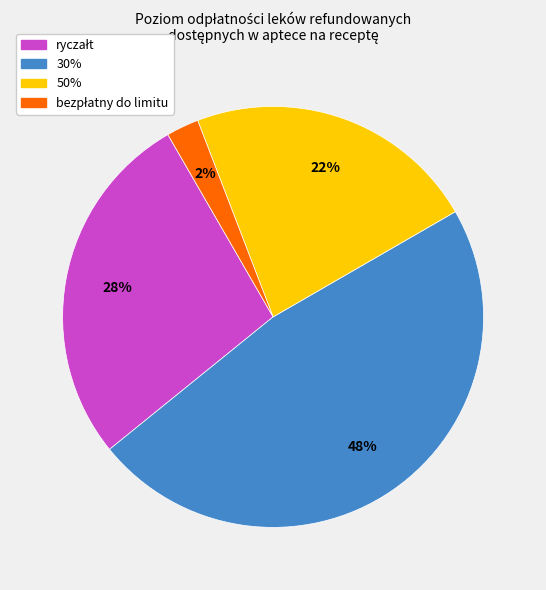

To the nearest percent, what is the average slice percentage?

25%